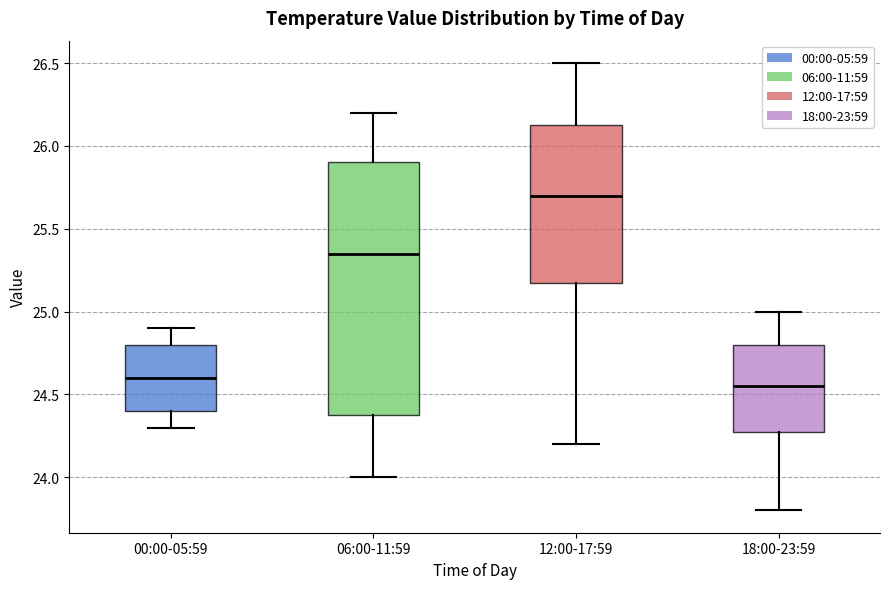

Comparing the boxes themselves (not the whiskers), which one is the tallest?

06:00-11:59